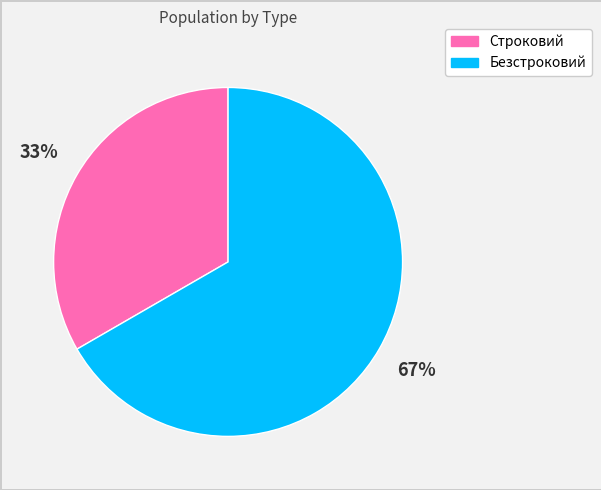

How many segments does this pie chart have?

2